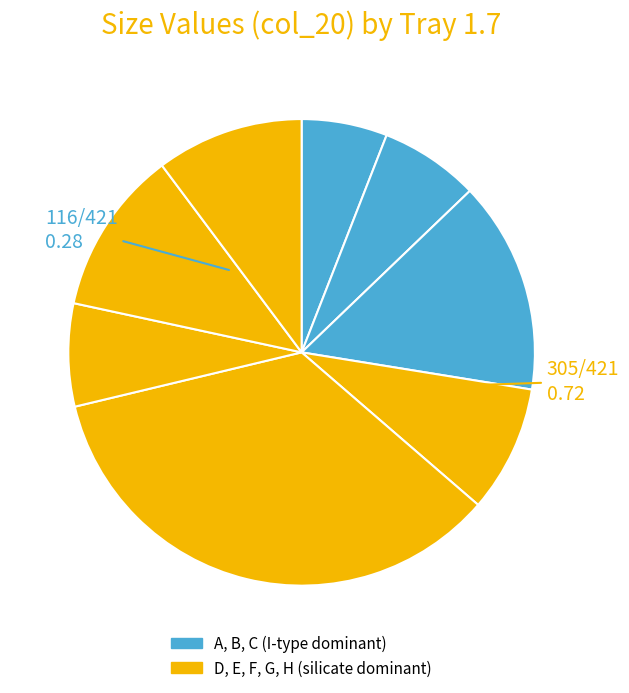

Count the number of slices in the pie.

8